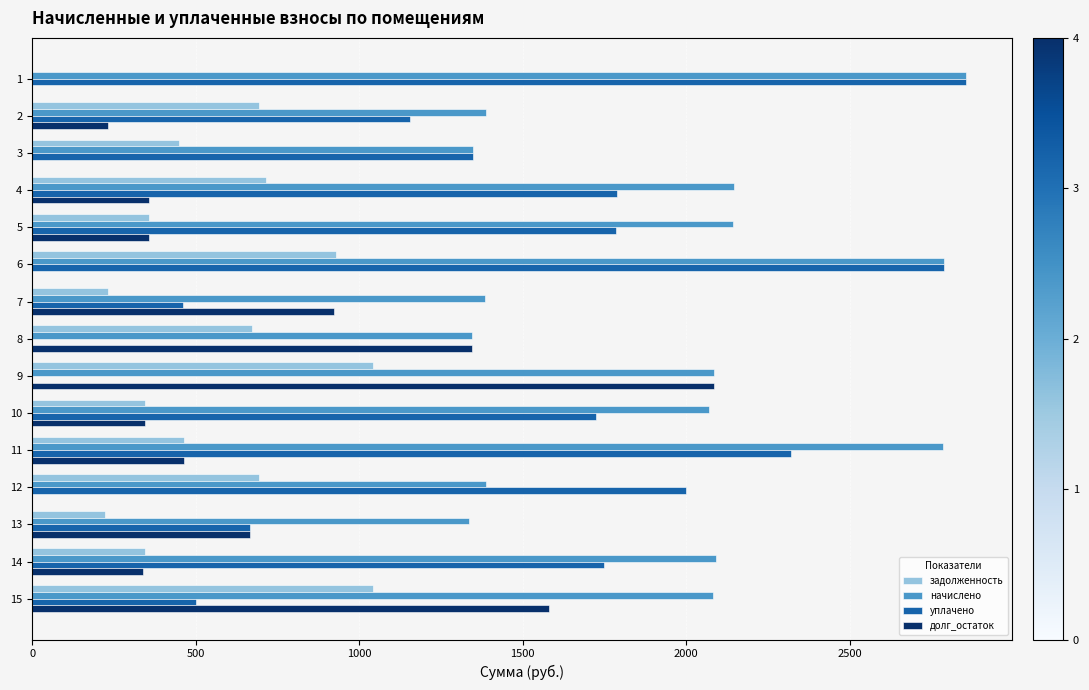

The value of уплачено at 5 is 560.9. True or false?

False